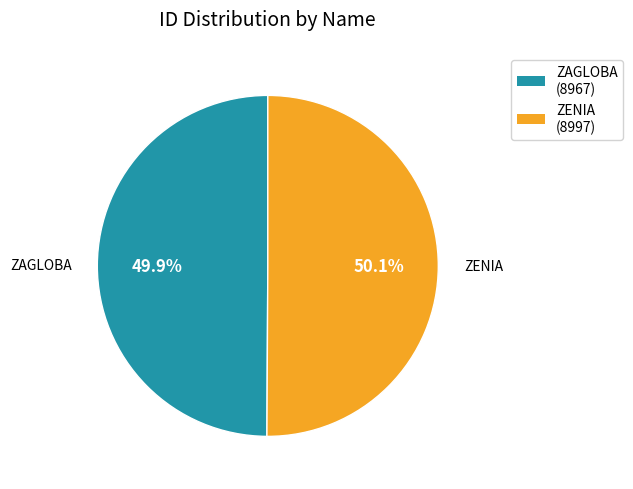

To the nearest percent, what is the combined percentage of ZENIA and ZAGLOBA?

100%